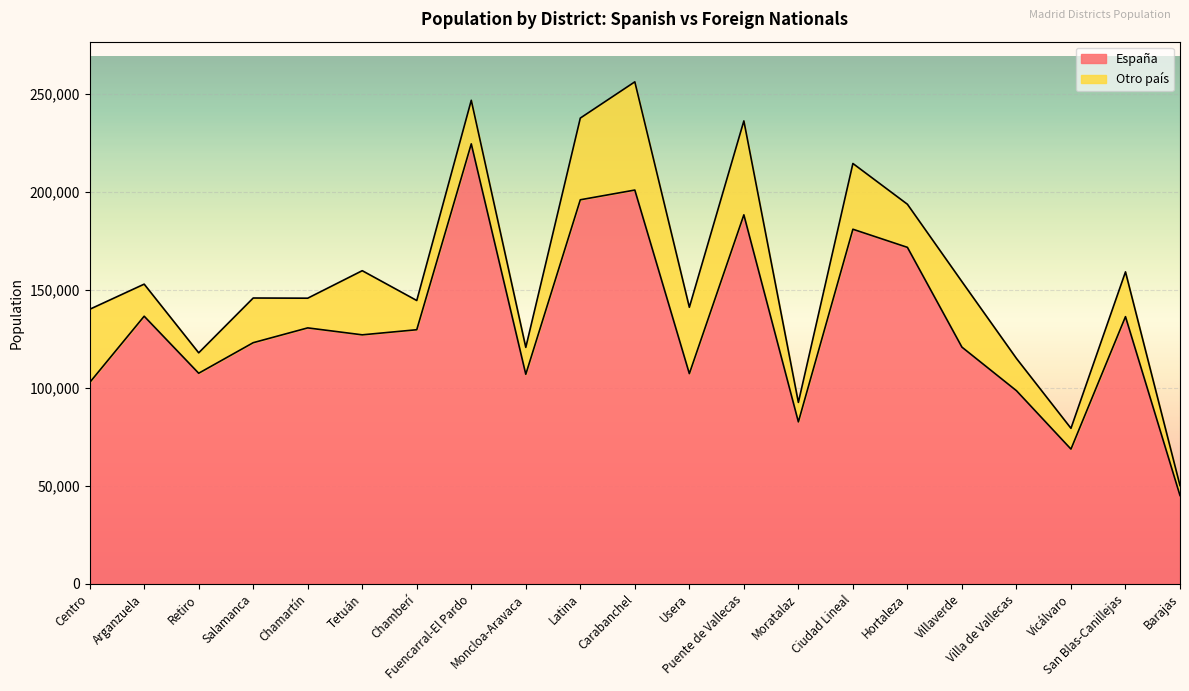

Where does the data first go above 127151?

Arganzuela